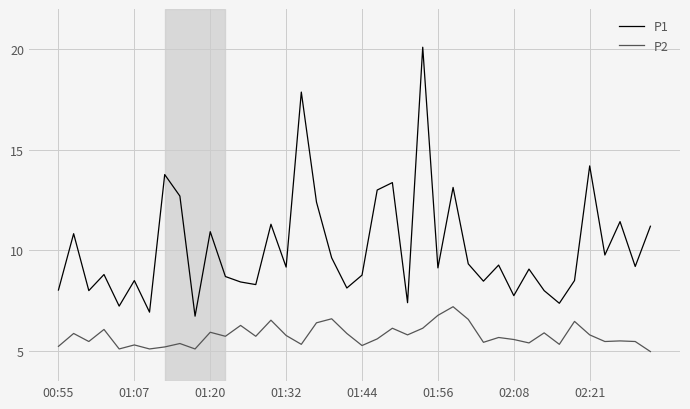

True or false: P2 and P1 intersect in this chart.

False